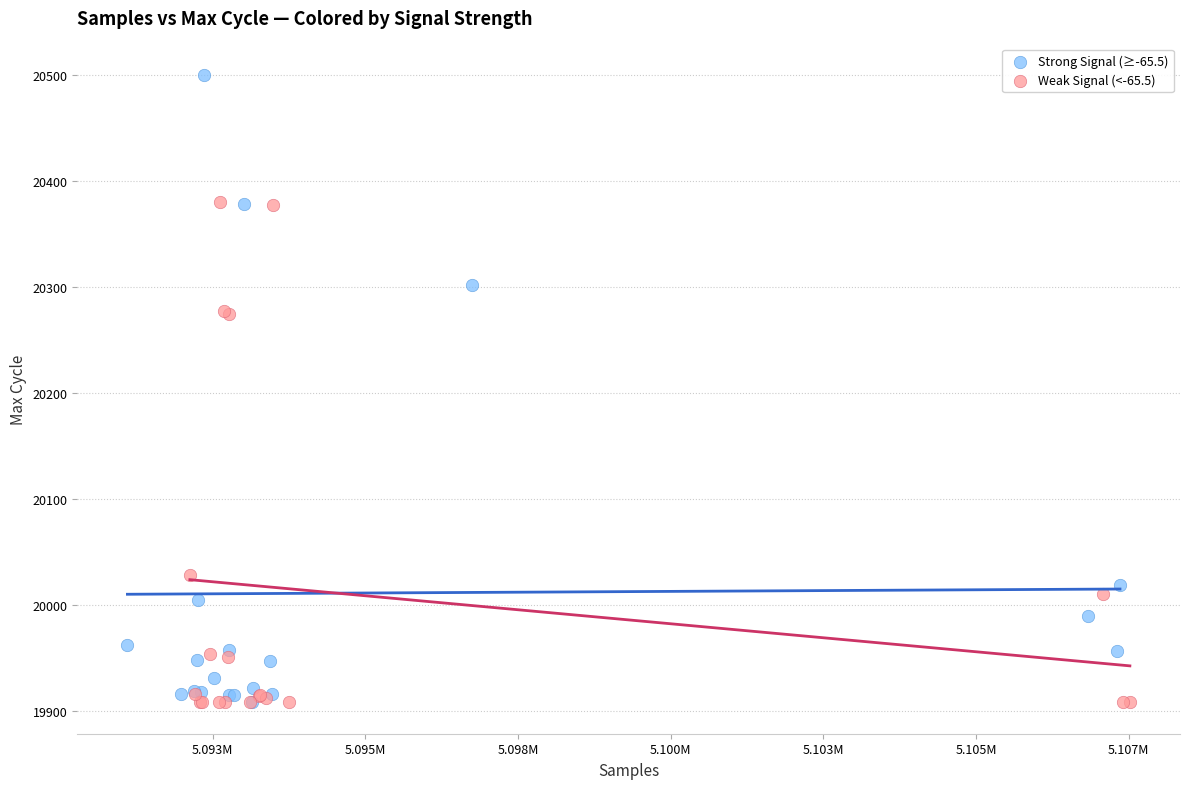

Which series has the widest spread of Y values?

Strong Signal (≥-65.5)